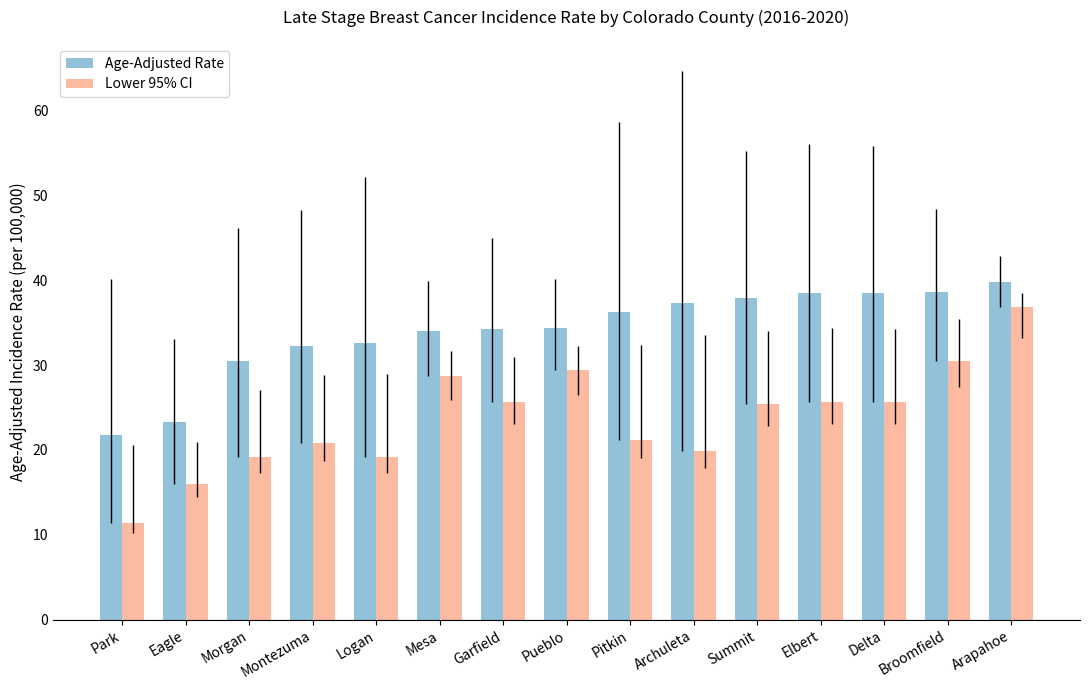

At which label is Age-Adjusted Rate closest to 30?

Morgan